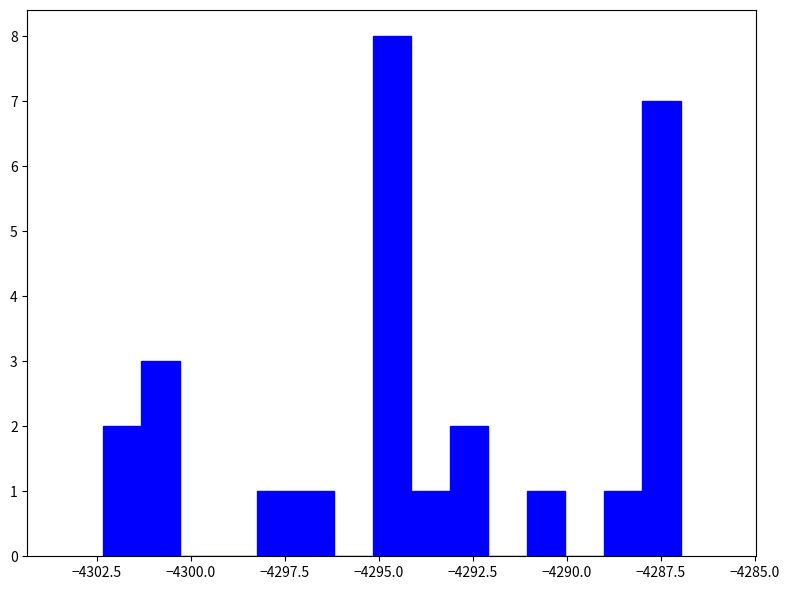

Read against the x-axis, roughly where is the centre of the tallest bar?

-4294.5